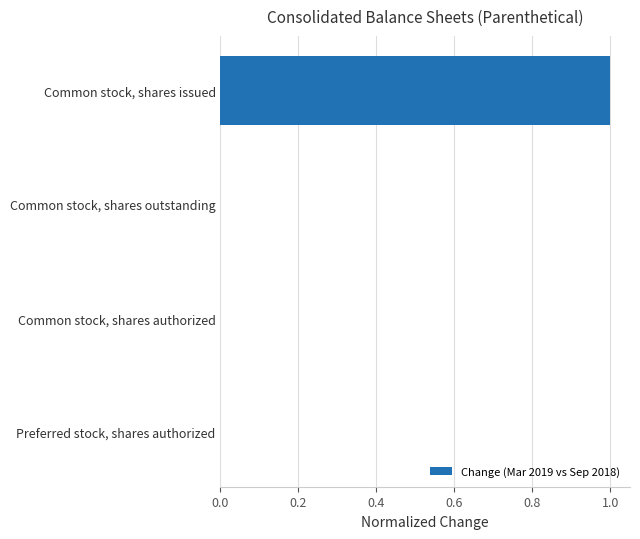

Which has a higher value, Common stock, shares authorized or Common stock, shares issued?

Common stock, shares issued